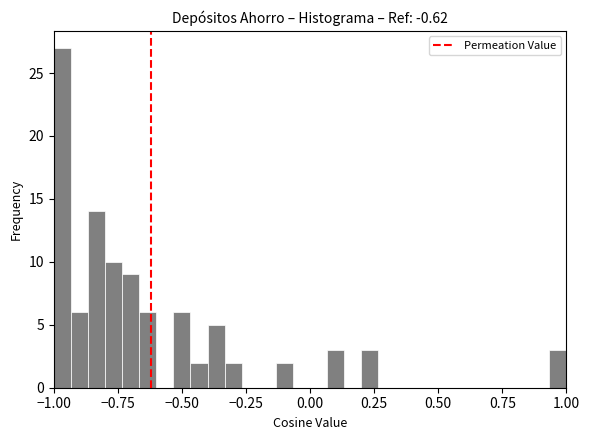

Read against the x-axis, roughly where is the centre of the tallest bar?

-0.95